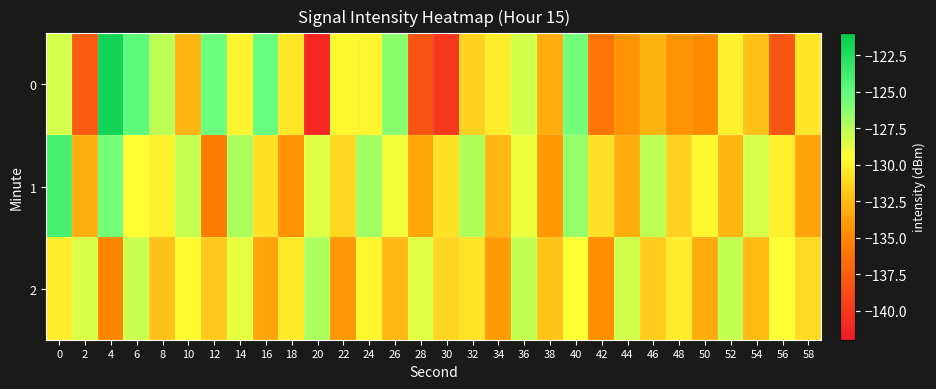

Rank the series by their average value, from highest to lowest.

1, 2, 0